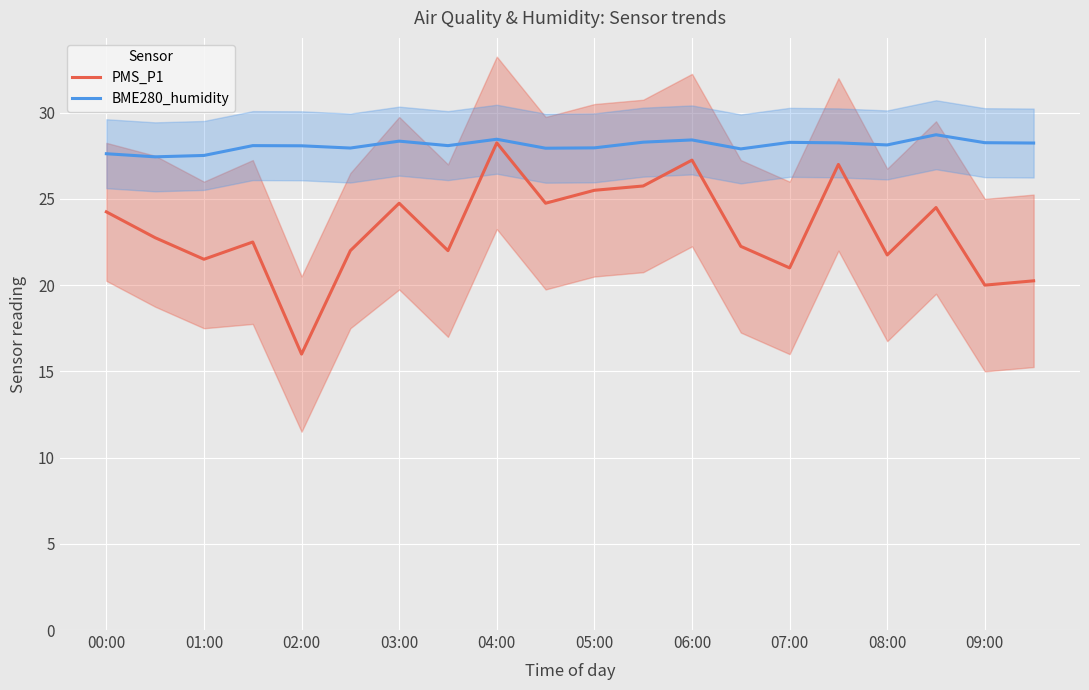

At 15, list the series in order from largest to smallest.

BME280_humidity, PMS_P1